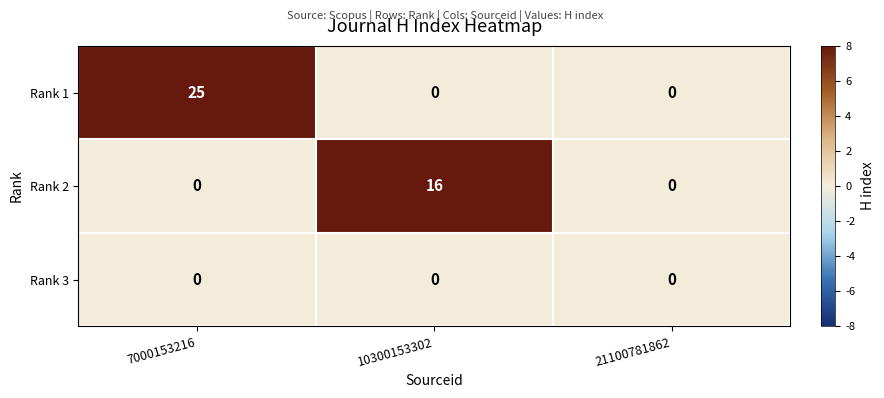

Rank the series by their average value, from highest to lowest.

Rank 1, Rank 2, Rank 3